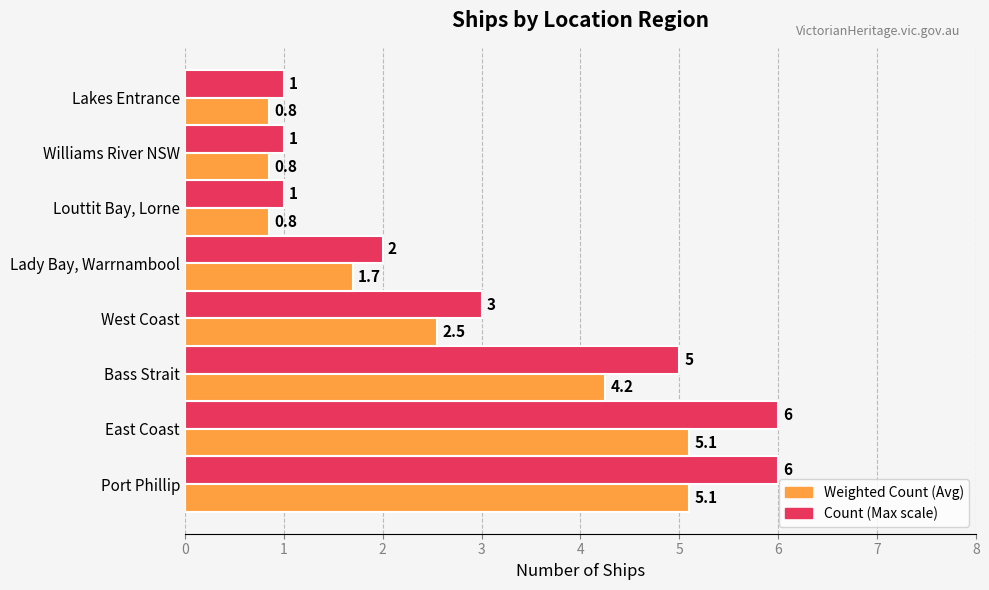

Is the value of Count (Max scale) at Lakes Entrance greater than the value of Weighted Count (Avg) at Williams River NSW?

Yes